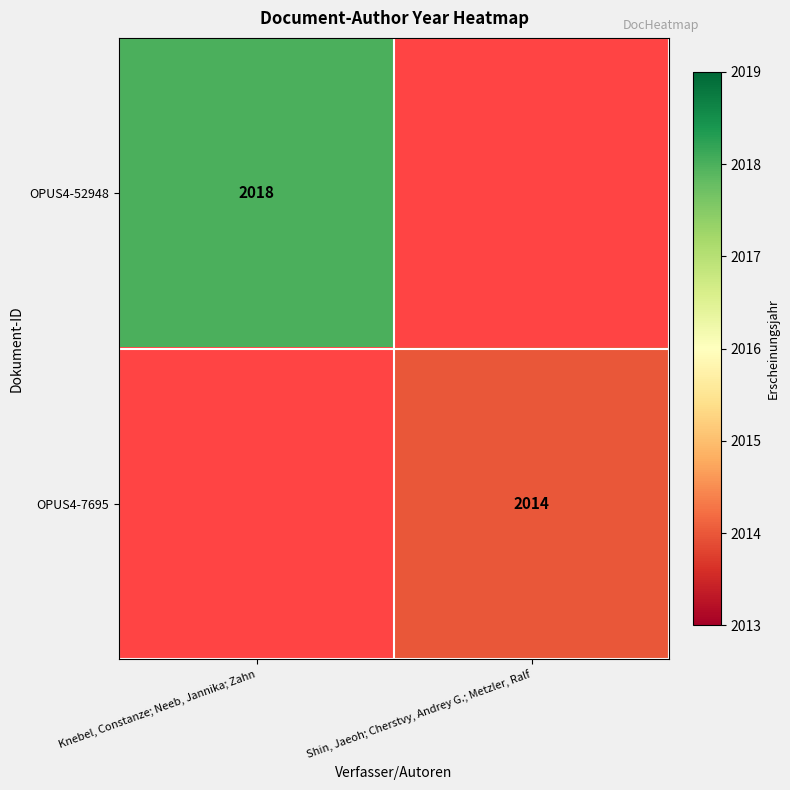

The value of OPUS4-52948 at Knebel, Constanze; Neeb, Jannika; Zahn is 2018. True or false?

True